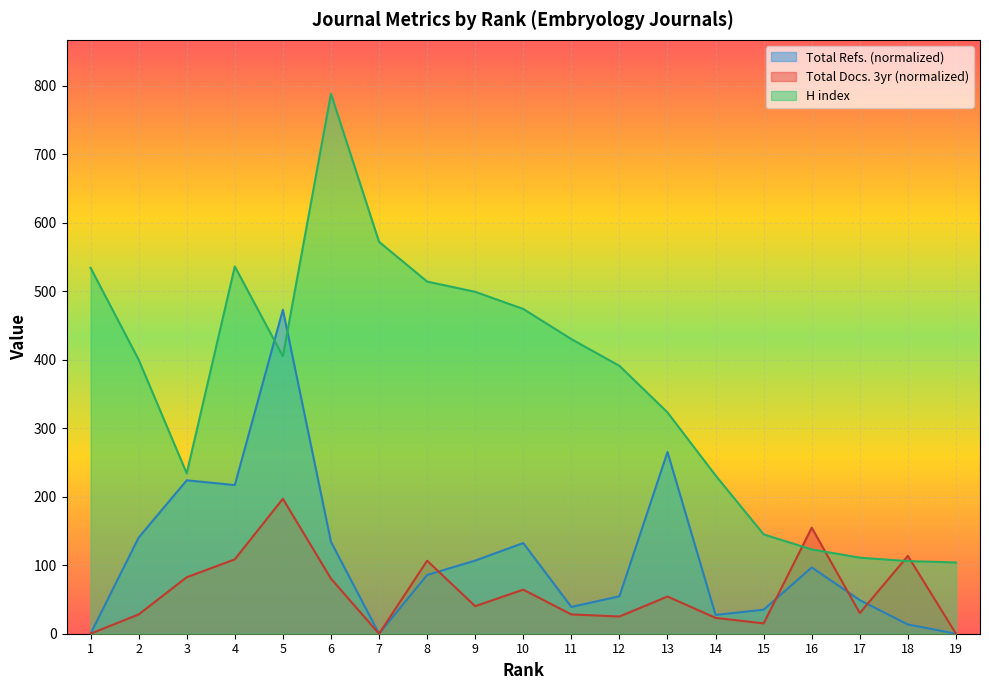

Reading right to left, what are all the values shown in this chart?

H index: 19=104.0	18=106.0	17=111.0	16=123.0	15=145.0	14=231.0	13=323.0	12=391.0	11=430.0	10=474.0	9=499.0	8=514.0	7=572.0	6=788.0	5=405.0	4=536.0	3=234.0	2=400.0	1=534.0
Total Docs. (3years): 19=0.0	18=113.6	17=30.2	16=154.8	15=15.1	14=23.1	13=54.3	12=25.1	11=28.1	10=64.3	9=40.2	8=106.5	7=0.0	6=80.4	5=197.0	4=108.6	3=82.4	2=28.1	1=0.0
Total Refs.: 19=0.0	18=13.5	17=49.0	16=96.8	15=35.1	14=27.4	13=265.2	12=54.6	11=39.1	10=132.3	9=106.8	8=85.7	7=0.0	6=134.2	5=472.8	4=217.0	3=223.9	2=140.3	1=0.0